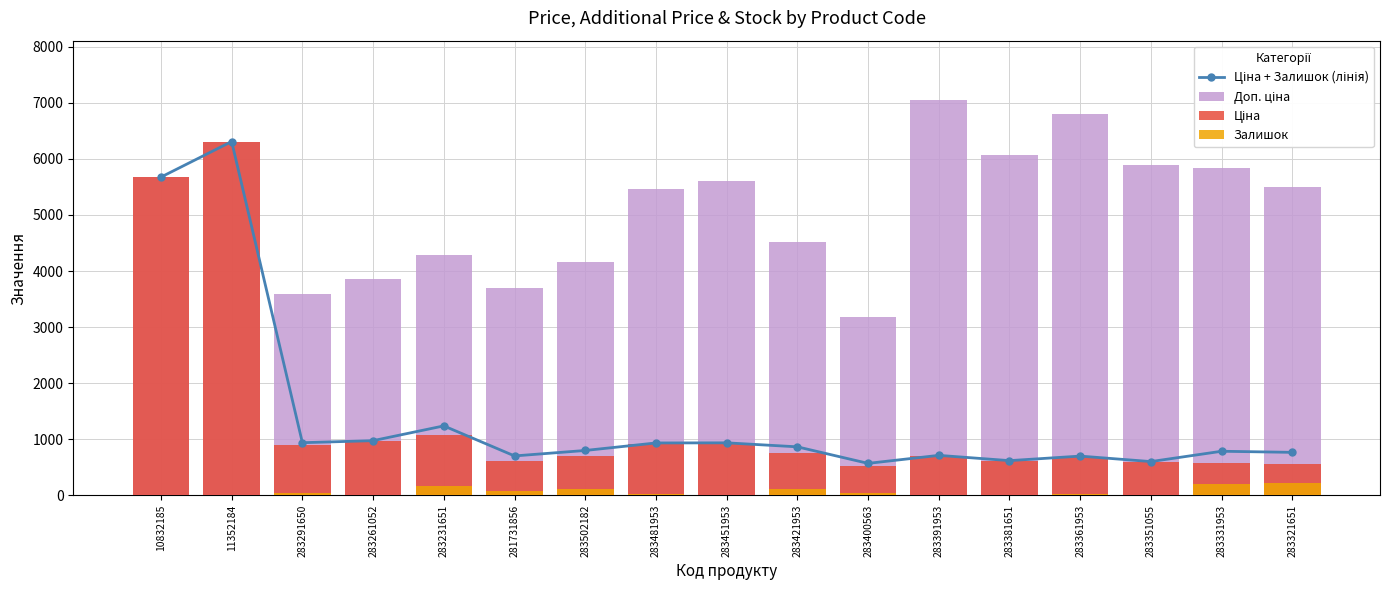

Reading left to right, extract all data points from this chart.

Ціна + Залишок (лінія): 5675.8	6309.8	938.9	975.5	1238.8	703.0	800.3	934.4	936.5	865.2	570.3	713.1	619.1	700.0	602.2	786.4	766.6
Доп. ціна: 5673.8	6308.8	3583.6	3854.0	4279.1	3701.9	4165.6	5462.3	5607.2	4513.3	3187.6	7051.3	6061.2	6809.8	5892.2	5843.9	5505.8
Ціна: 5673.8	6308.8	895.9	963.5	1069.8	617.0	694.3	910.4	934.5	752.2	531.3	705.1	606.1	681.0	589.2	584.4	550.6
Залишок: 2.0	1.0	43.0	12.0	169.0	86.0	106.0	24.0	2.0	113.0	39.0	8.0	13.0	19.0	13.0	202.0	216.0